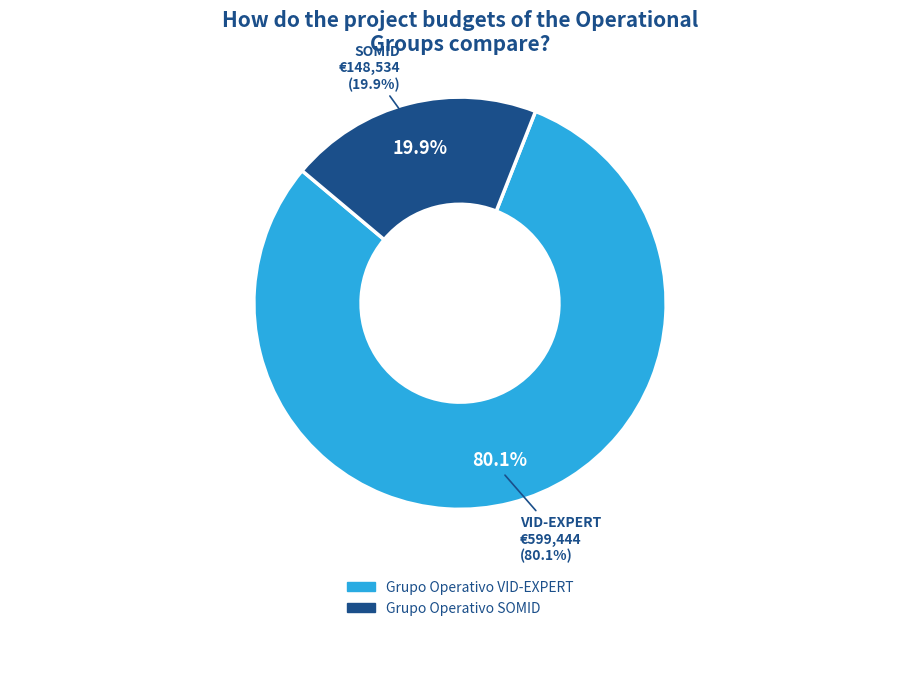

To the nearest percent, what is the average slice percentage?

50%